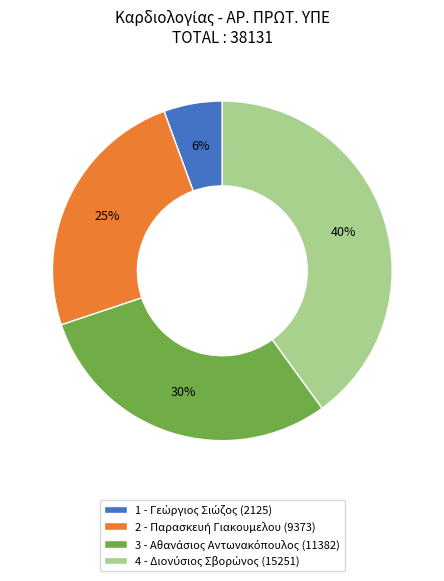

To the nearest percent, what is the difference between the largest and smallest slice percentages?

34%